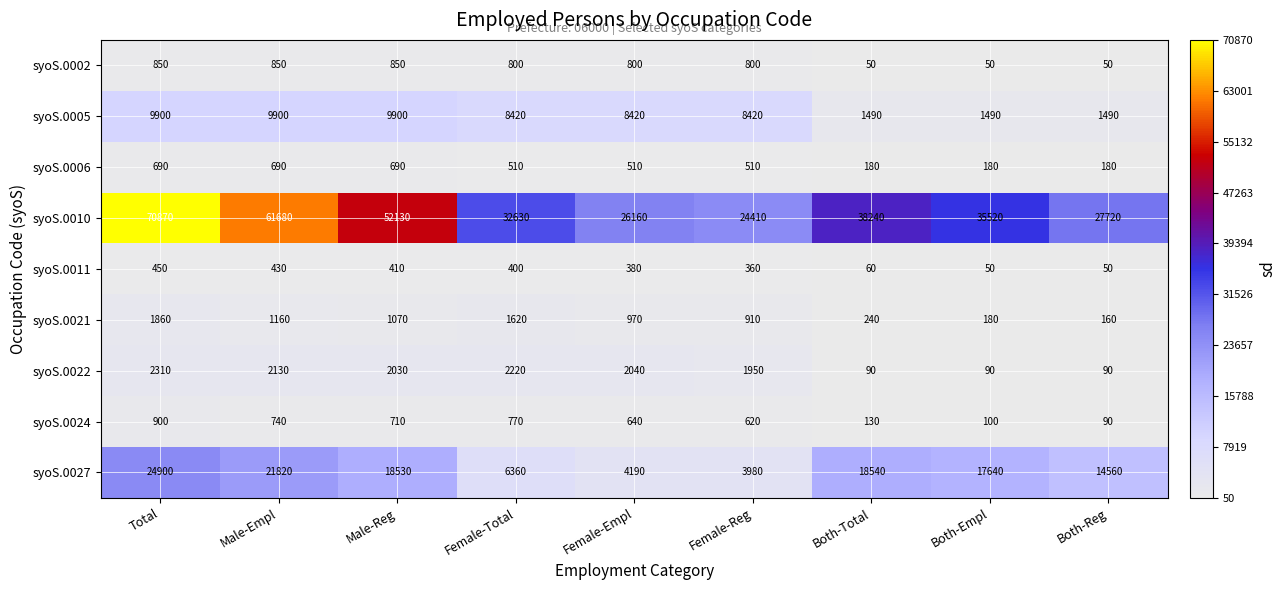

At which category is the sum across all series the highest?

Total